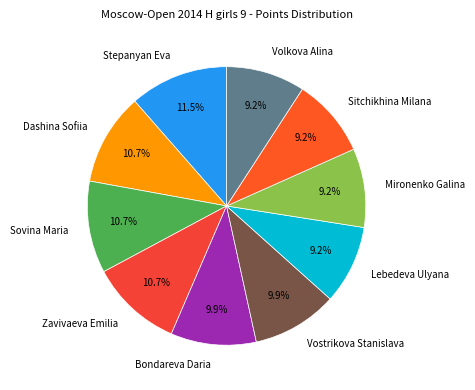

Does any single category account for the majority?

No